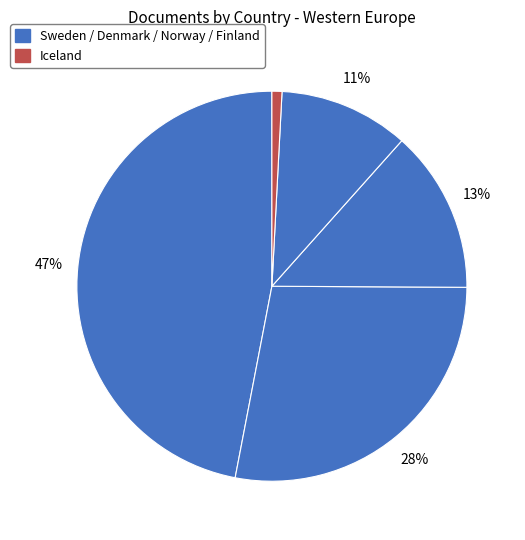

How many segments does this pie chart have?

5